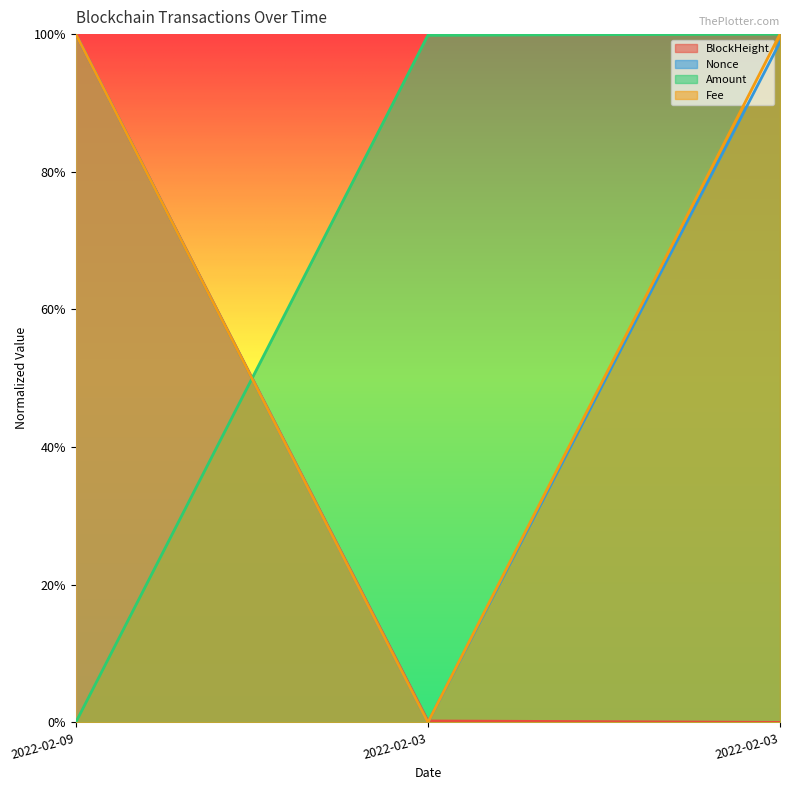

What are all the series names shown in the legend?

BlockHeight, Nonce, Amount, Fee